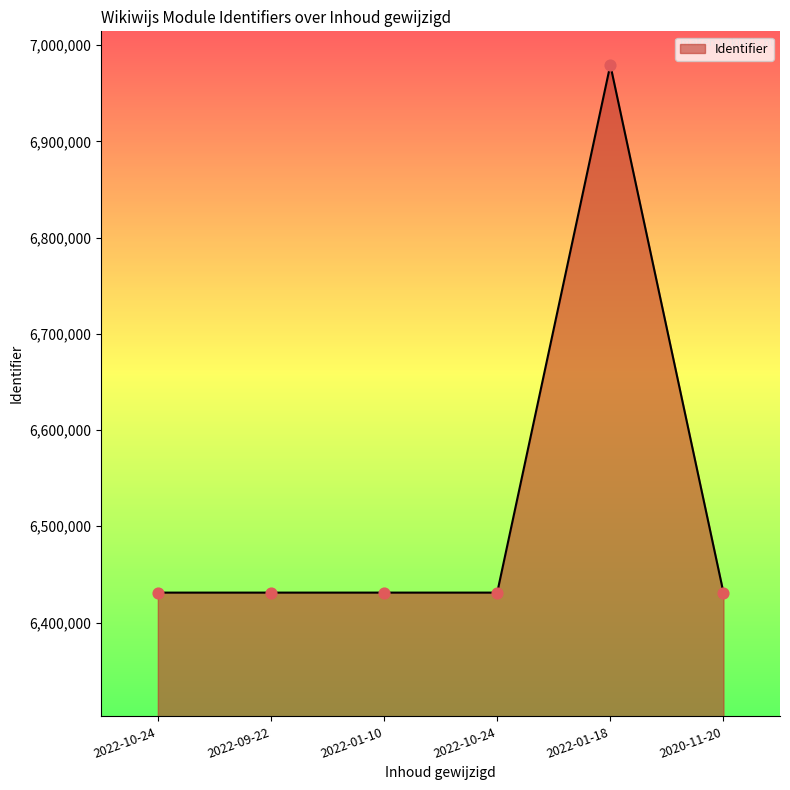

What is the change in value from 2022-09-22 to 2022-10-24?

+4